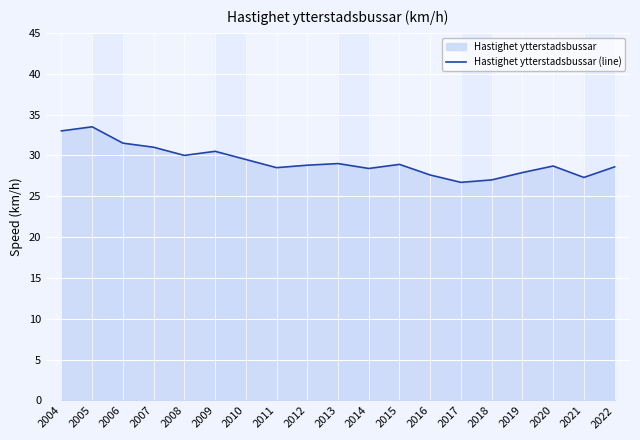

How many interior local peaks (higher than both neighbors) does the data have?

5